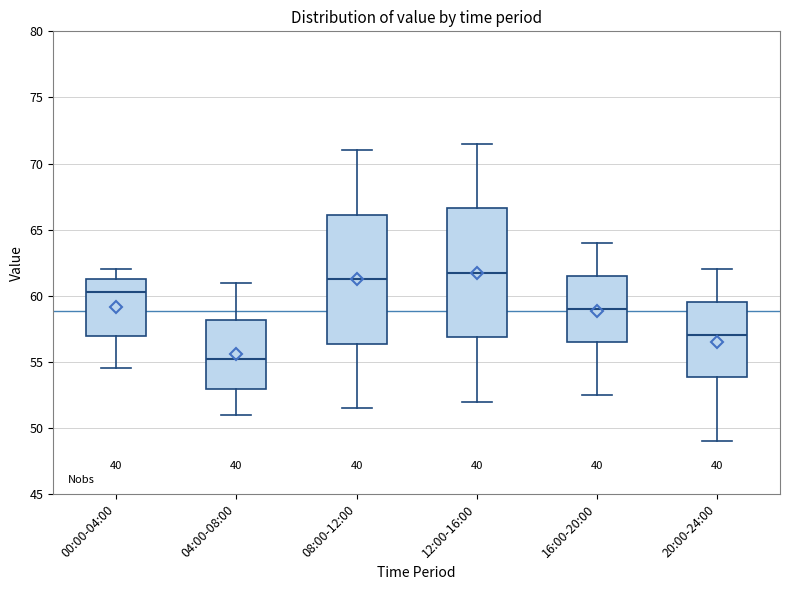

Where is the lower edge of the box for 20:00-24:00 on the y-axis? The values are not printed on the chart, so give them approximately, as read against the axis.

54.0